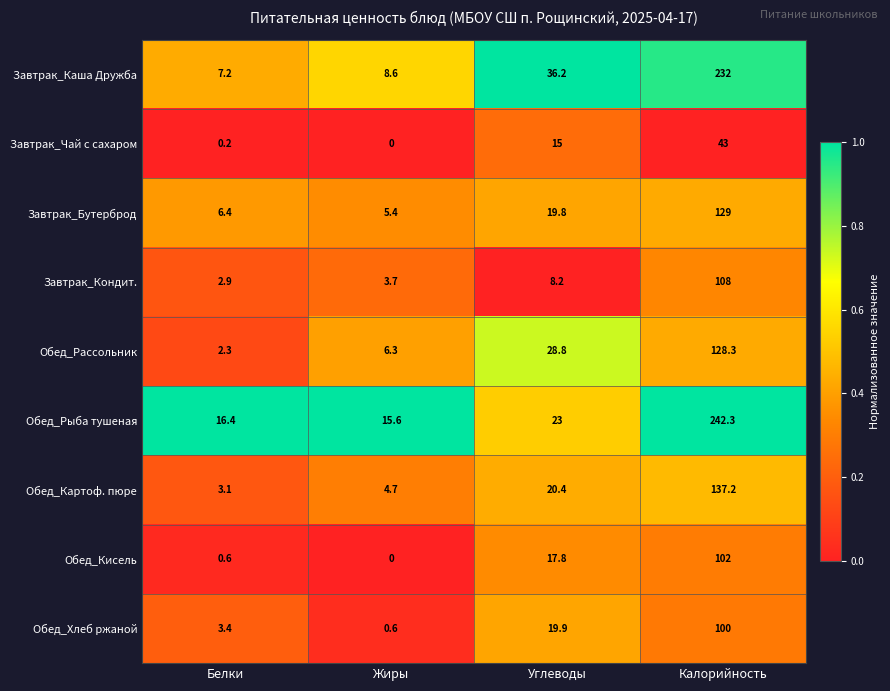

Which series changed the most between Жиры and Калорийность?

Обед_Рыба тушеная